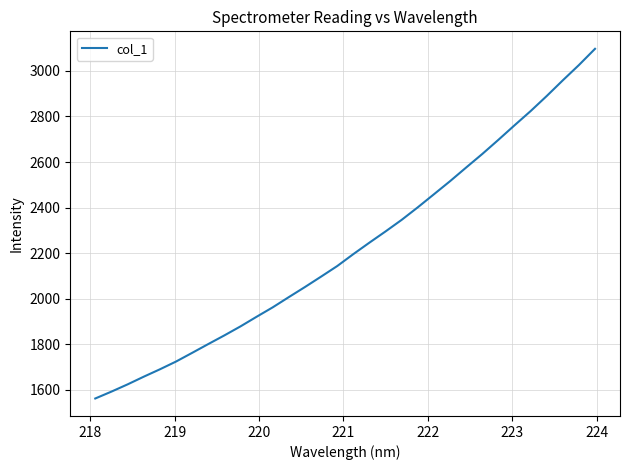

What is the smallest value displayed?

1562.1